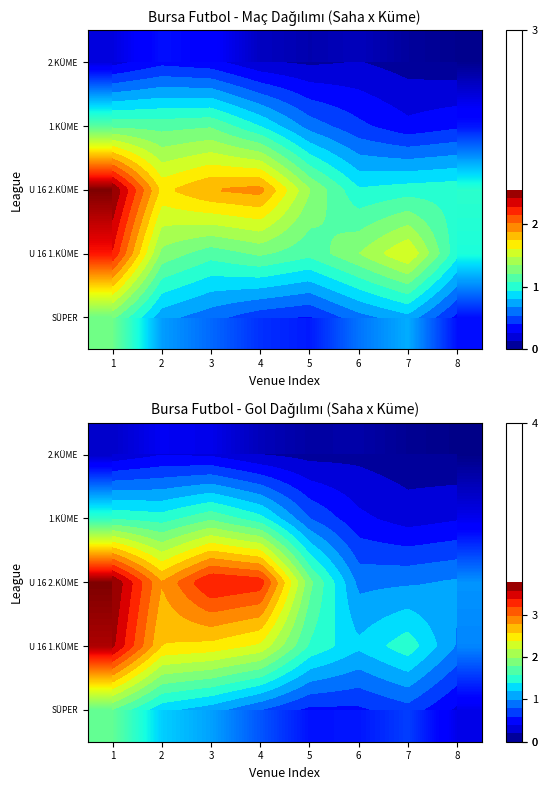

At which category does the chart reach its minimum across all series?

8